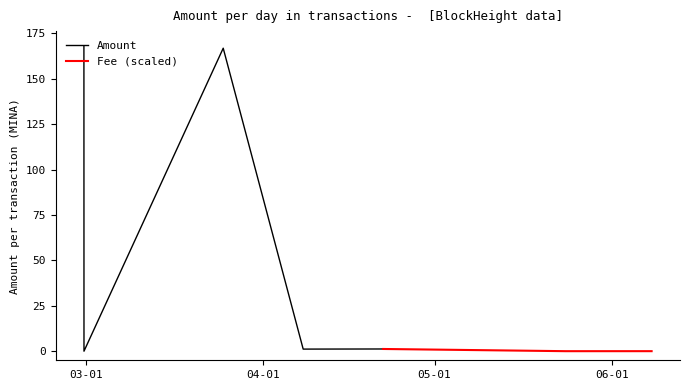

What is the total value across all series at 2024-04-22?

1.2